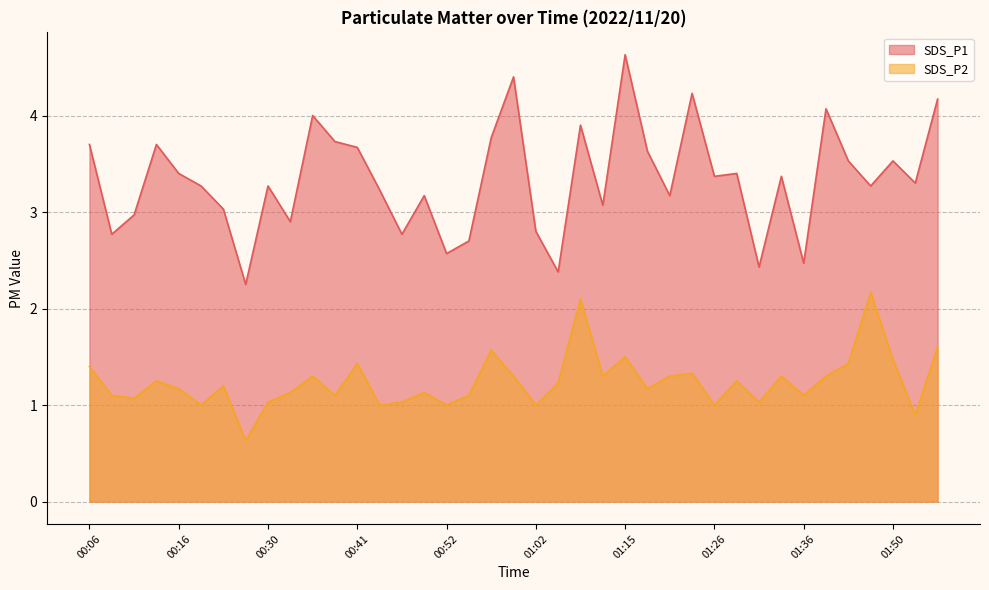

Reading right to left, extract all data points from this chart.

SDS_P1: 01:55=4.2	01:53=3.3	01:50=3.5	01:47=3.3	01:44=3.5	01:39=4.1	01:36=2.5	01:34=3.4	01:31=2.4	01:28=3.4	01:26=3.4	01:23=4.2	01:21=3.2	01:18=3.6	01:15=4.6	01:10=3.1	01:07=3.9	01:05=2.4	01:02=2.8	01:00=4.4	00:57=3.8	00:55=2.7	00:52=2.6	00:49=3.2	00:46=2.8	00:44=3.2	00:41=3.7	00:38=3.7	00:35=4.0	00:33=2.9	00:30=3.3	00:27=2.2	00:24=3.0	00:21=3.3	00:16=3.4	00:13=3.7	00:11=3.0	00:08=2.8	00:06=3.7
SDS_P2: 01:55=1.6	01:53=0.9	01:50=1.5	01:47=2.2	01:44=1.4	01:39=1.3	01:36=1.1	01:34=1.3	01:31=1.0	01:28=1.2	01:26=1.0	01:23=1.3	01:21=1.3	01:18=1.2	01:15=1.5	01:10=1.3	01:07=2.1	01:05=1.2	01:02=1.0	01:00=1.3	00:57=1.6	00:55=1.1	00:52=1.0	00:49=1.1	00:46=1.0	00:44=1.0	00:41=1.4	00:38=1.1	00:35=1.3	00:33=1.1	00:30=1.0	00:27=0.6	00:24=1.2	00:21=1.0	00:16=1.2	00:13=1.2	00:11=1.1	00:08=1.1	00:06=1.4